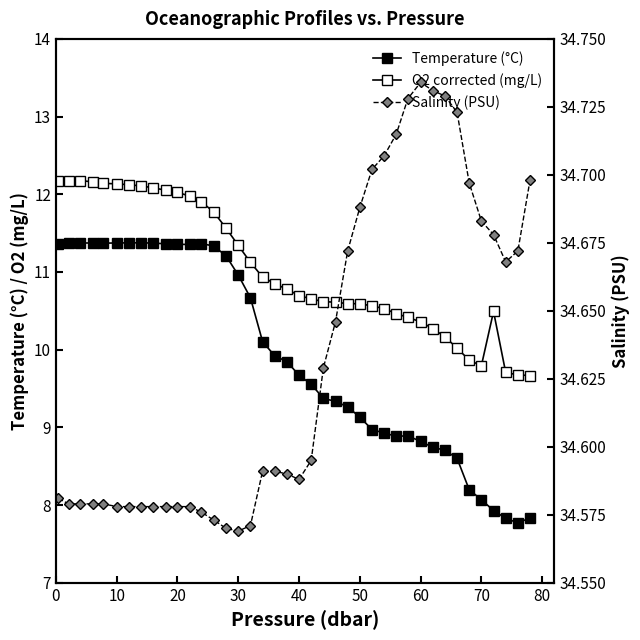

Reading right to left, what are all the values shown in this chart?

Temperature (°C): 7.8	7.8	7.8	7.9	8.1	8.2	8.6	8.7	8.7	8.8	8.9	8.9	8.9	9.0	9.1	9.3	9.3	9.4	9.6	9.7	9.8	9.9	10.1	10.7	11.0	11.2	11.3	11.4	11.4	11.4	11.4	11.4	11.4	11.4	11.4	11.4	11.4	11.4	11.4	11.4
O2 corrected (mg/L): 9.7	9.7	9.7	10.5	9.8	9.9	10.0	10.2	10.3	10.4	10.4	10.5	10.5	10.6	10.6	10.6	10.6	10.6	10.7	10.7	10.8	10.9	10.9	11.1	11.3	11.6	11.8	11.9	12.0	12.0	12.1	12.1	12.1	12.1	12.1	12.1	12.2	12.2	12.2	12.2
Salinity (PSU): 34.7	34.7	34.7	34.7	34.7	34.7	34.7	34.7	34.7	34.7	34.7	34.7	34.7	34.7	34.7	34.7	34.6	34.6	34.6	34.6	34.6	34.6	34.6	34.6	34.6	34.6	34.6	34.6	34.6	34.6	34.6	34.6	34.6	34.6	34.6	34.6	34.6	34.6	34.6	34.6